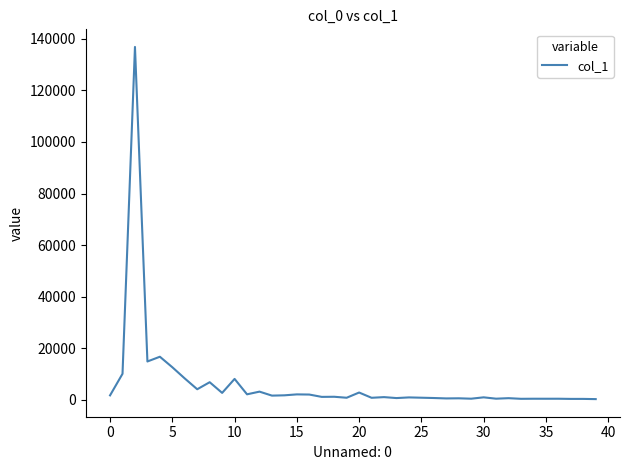

What is the greatest value displayed?

136884